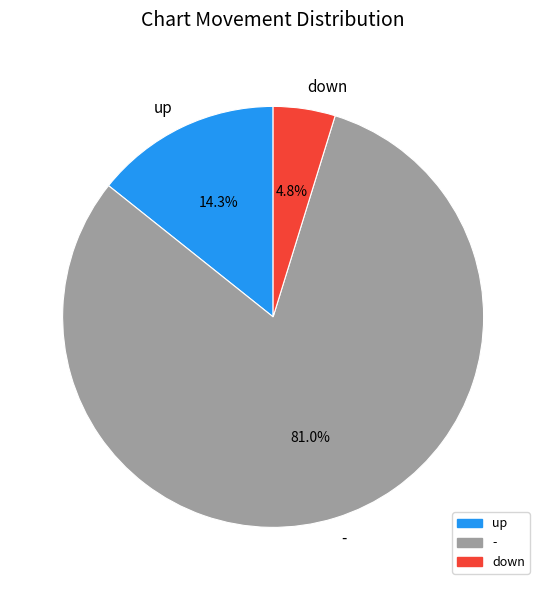

Combined, what portion of the pie is - and down?

85.7%